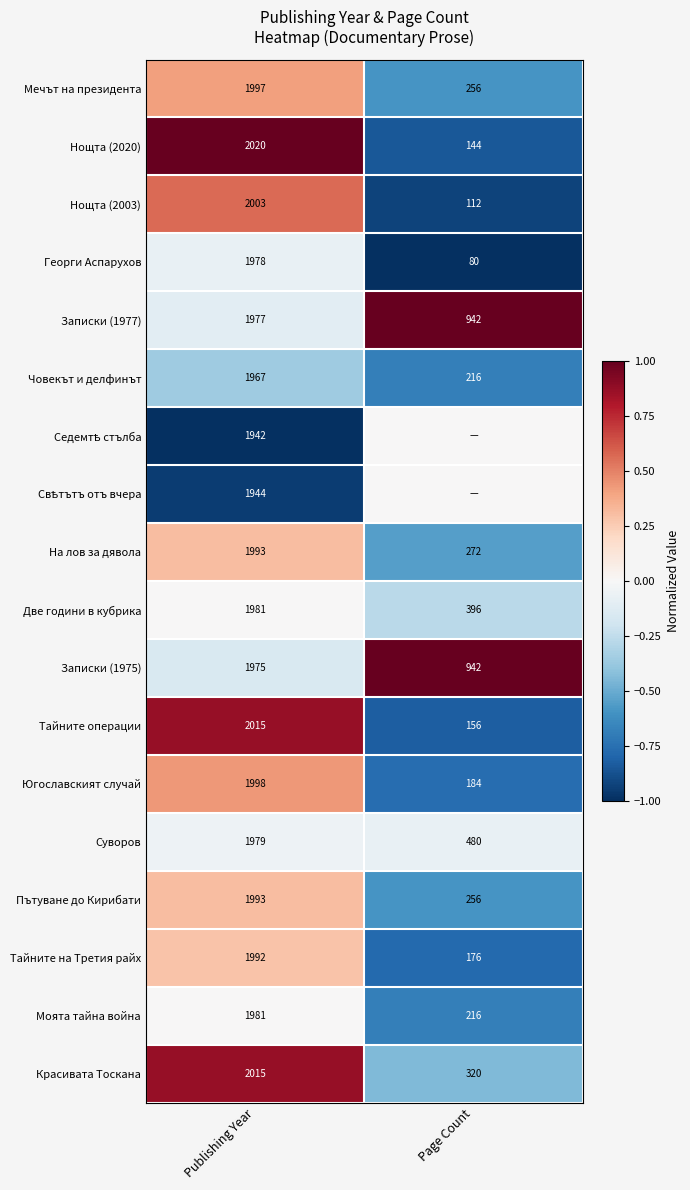

What is the sum of all Югославският случай values?

2182